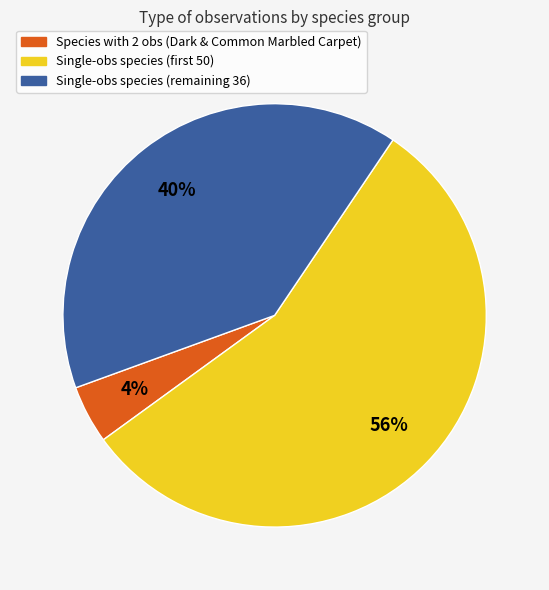

Is there any slice that represents more than half of the pie?

Yes